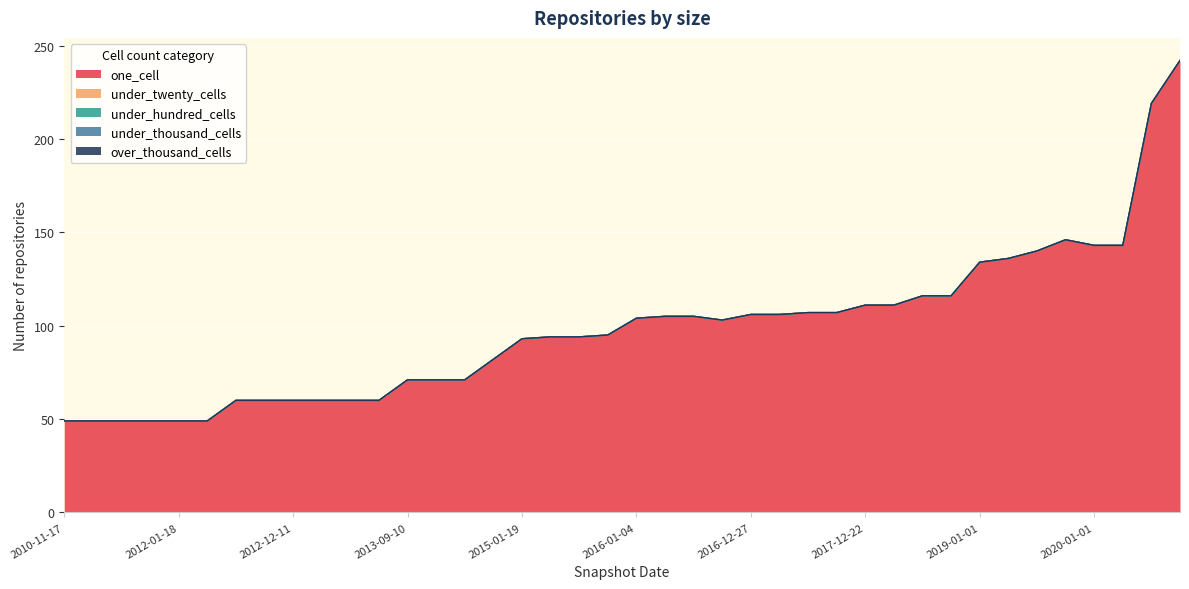

What is the difference between the one_cell values at 2012-03-26 and 2017-12-22?

62